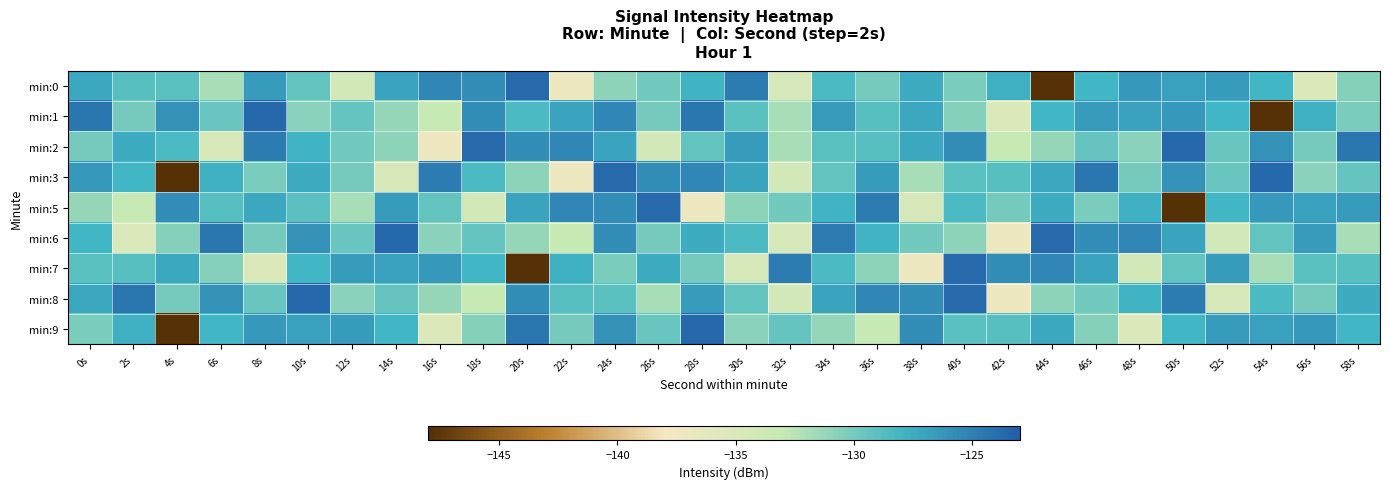

What is the total value across all series at 36s?

-1156.5